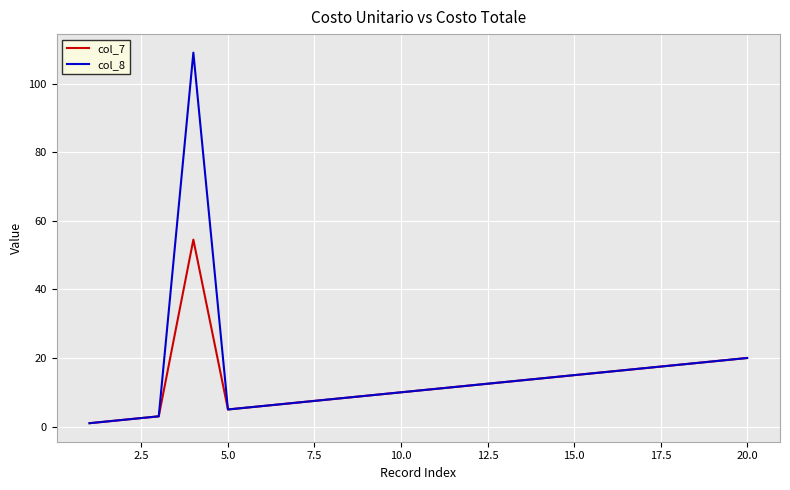

Which series has the largest range (max minus min)?

col_8